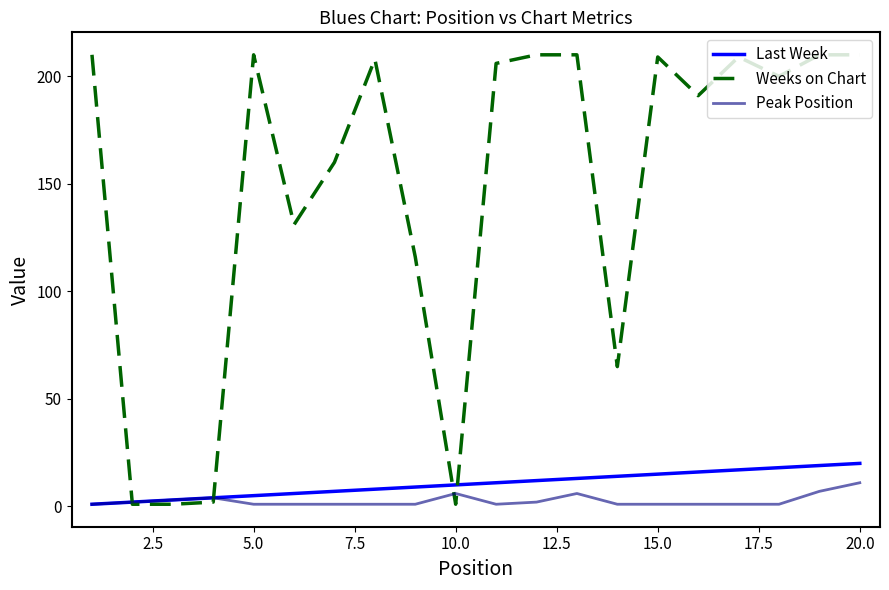

List the series in order of their peak value, highest first.

Weeks on Chart, Last Week, Peak Position